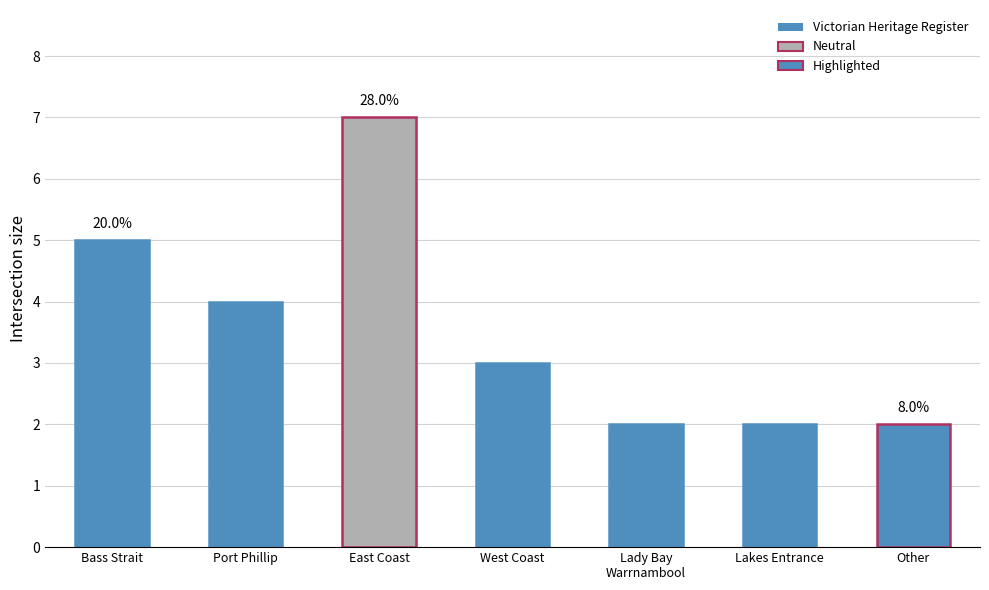

What is the smallest value displayed?

2